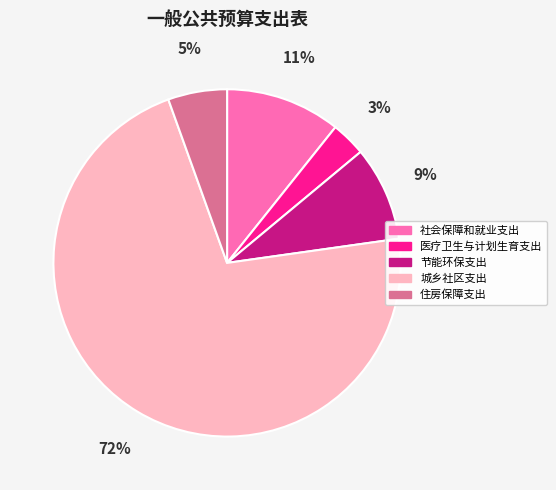

Which slice is the largest?

城乡社区支出